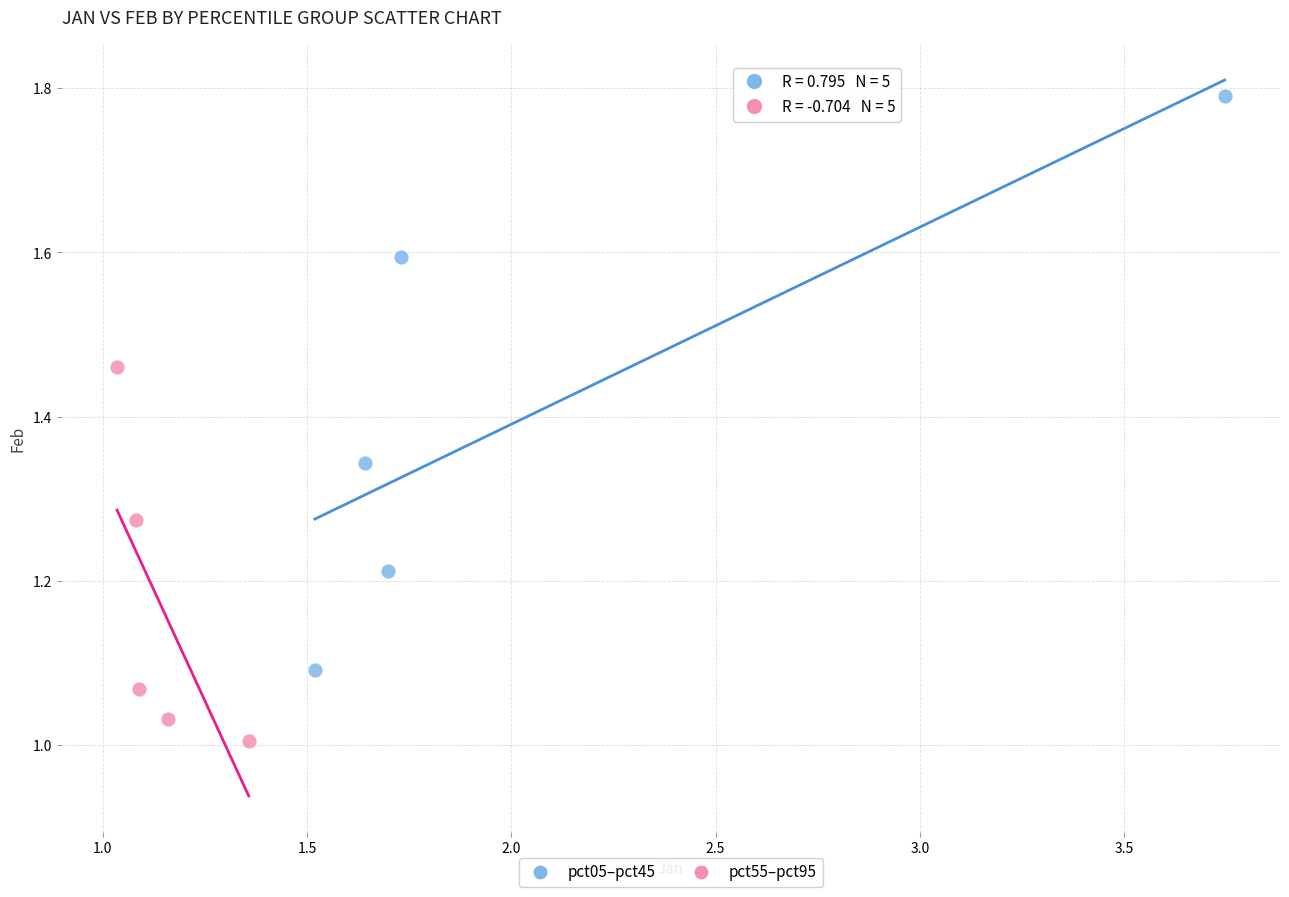

Which series reaches the minimum Y coordinate?

pct55–pct95